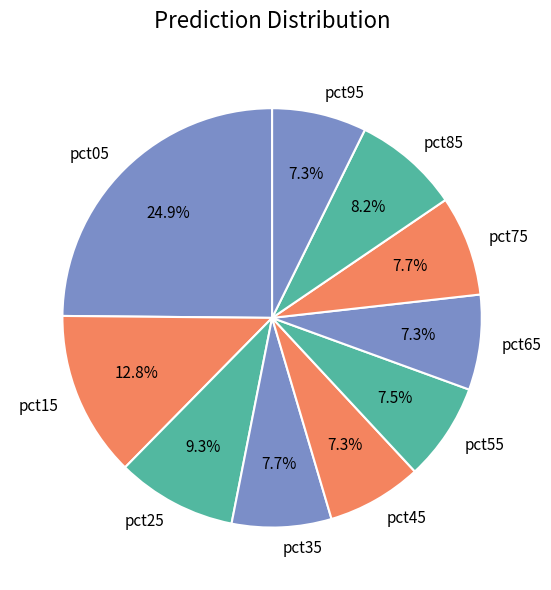

Is there any slice that represents more than half of the pie?

No